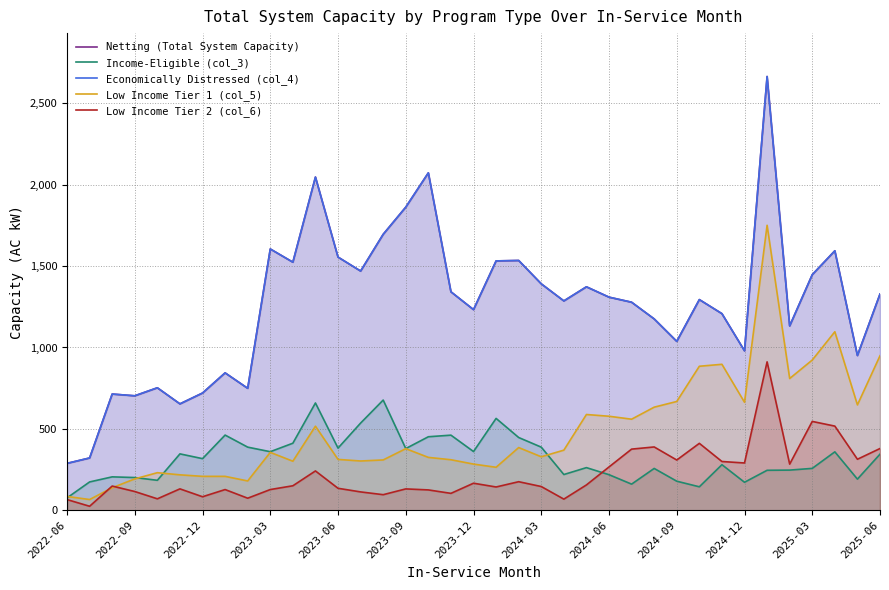

Rank the series by their maximum value, from lowest to highest.

Income-Eligible (col_3), Low Income Tier 2 (col_6), Low Income Tier 1 (col_5), Netting (Total System Capacity), Economically Distressed (col_4)